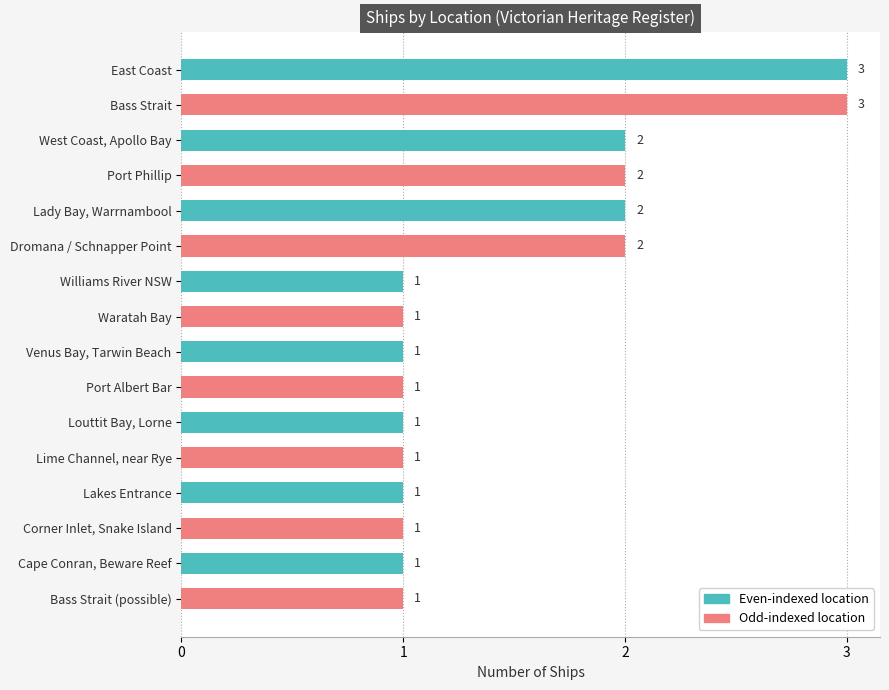

Reading top to bottom, extract all data points from this chart.

3	3	2	2	2	2	1	1	1	1	1	1	1	1	1	1